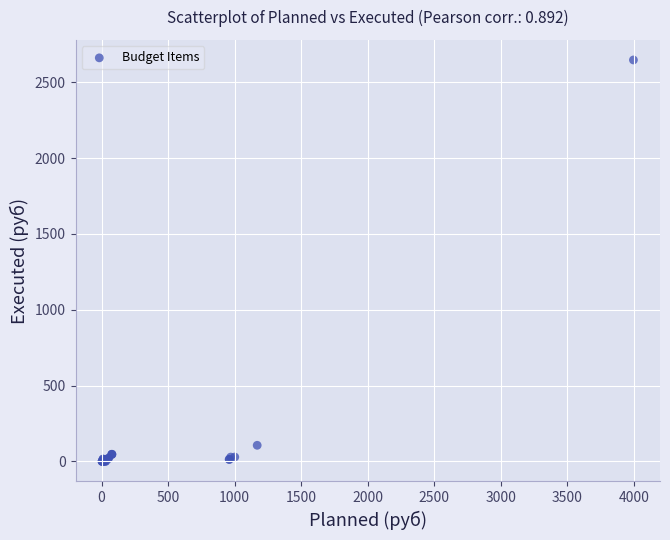

What Y value in the scatter plot is closest to 1323?

106.2